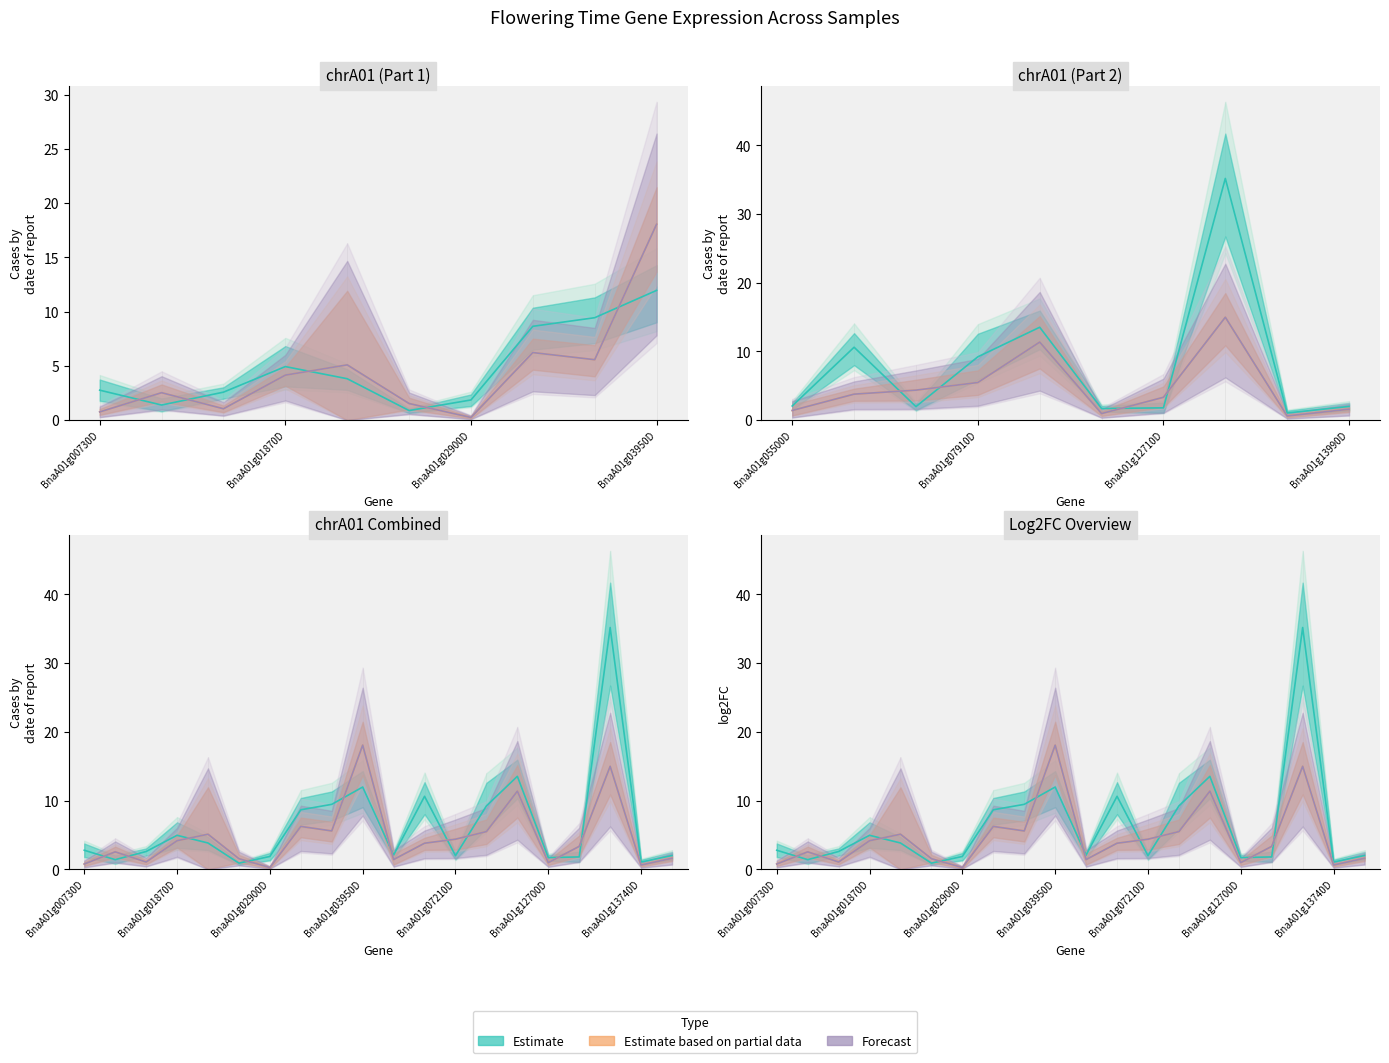

How many interior local valleys does the Estimate series have?

6